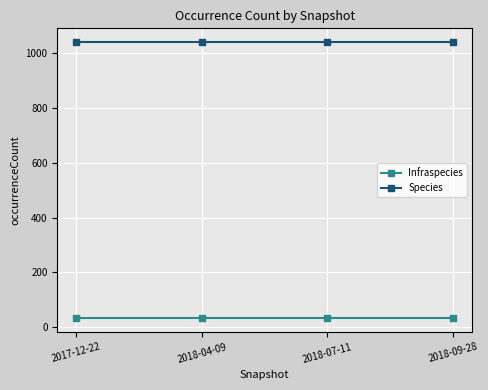

What is the value of the Species point at the 4th from the left?

1041